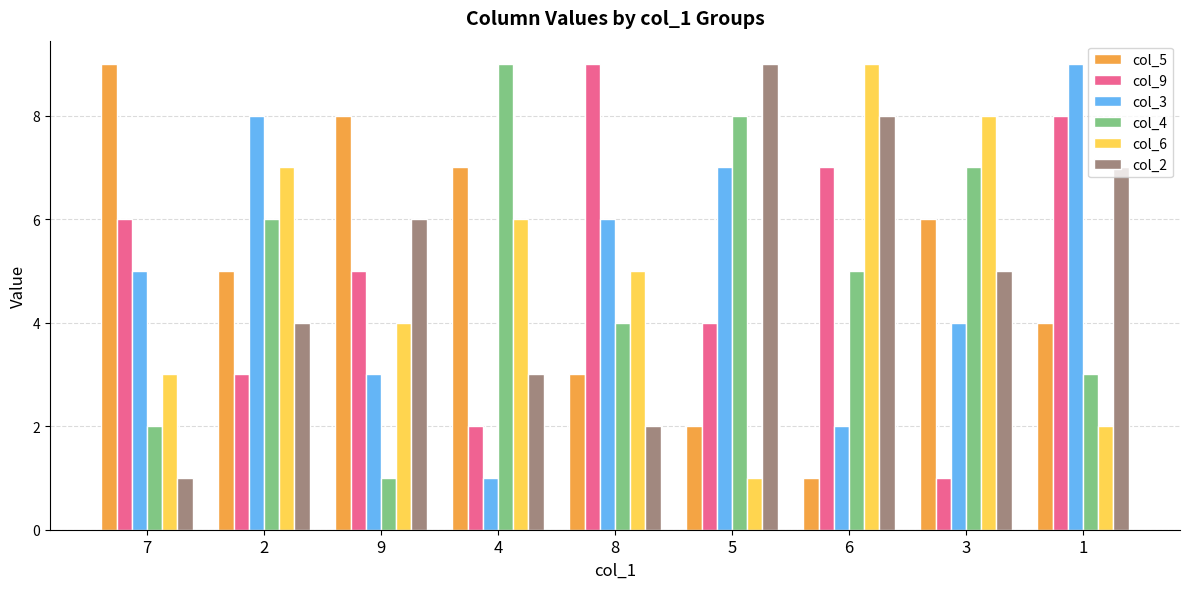

What is the average value of the col_2 series?

5